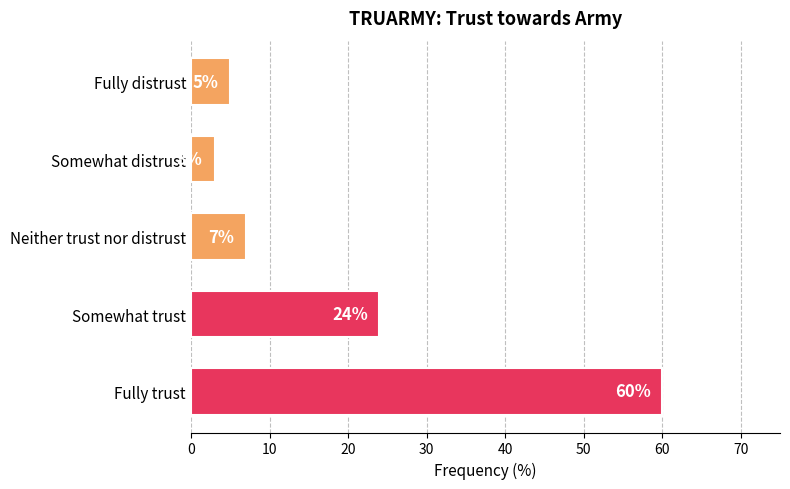

What is the greatest value displayed?

60